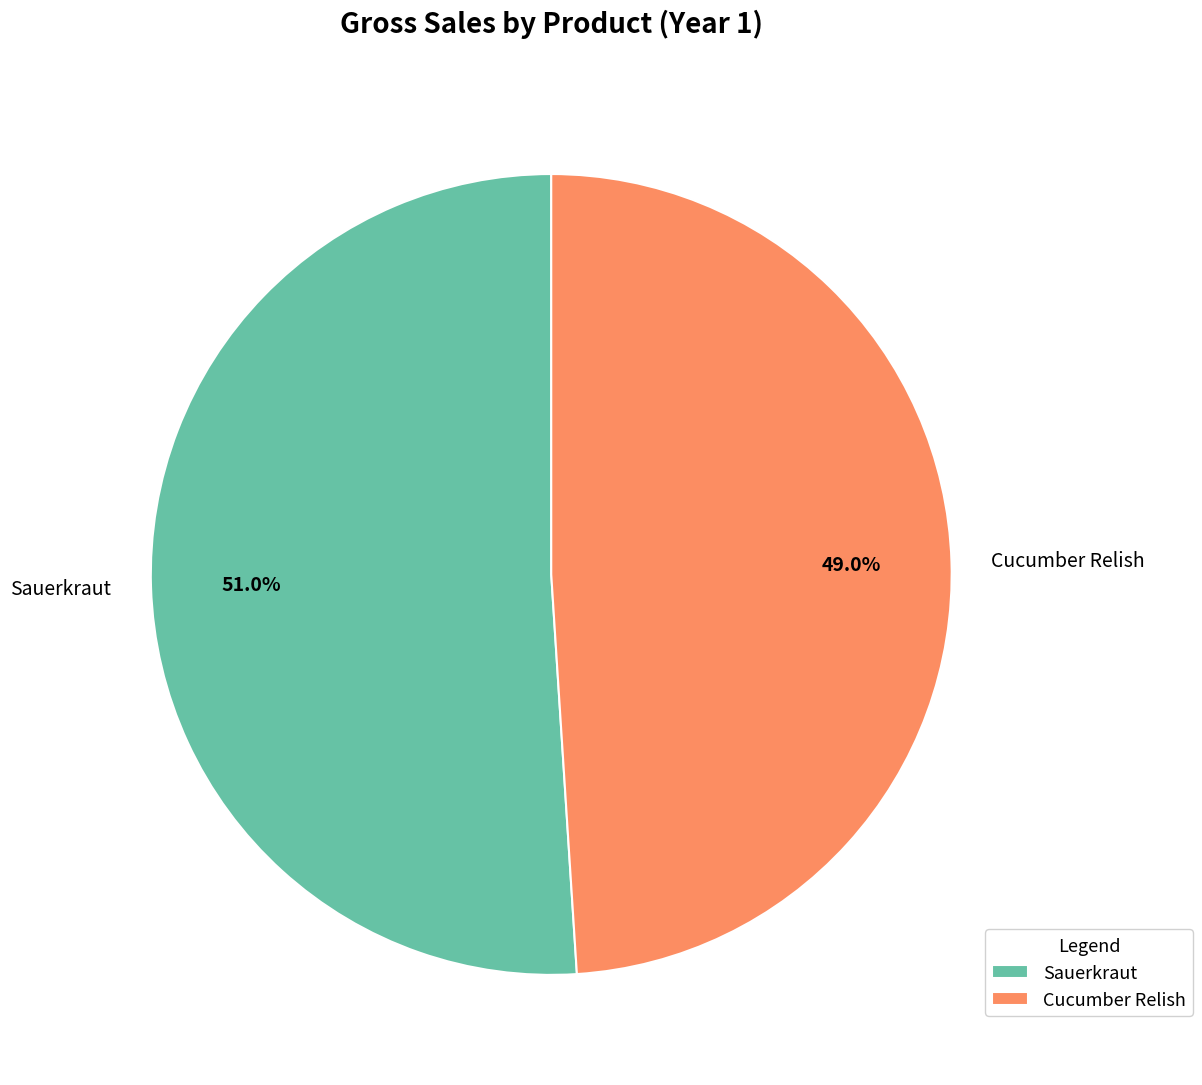

To the nearest percent, what is the combined percentage of Cucumber Relish and Sauerkraut?

100%